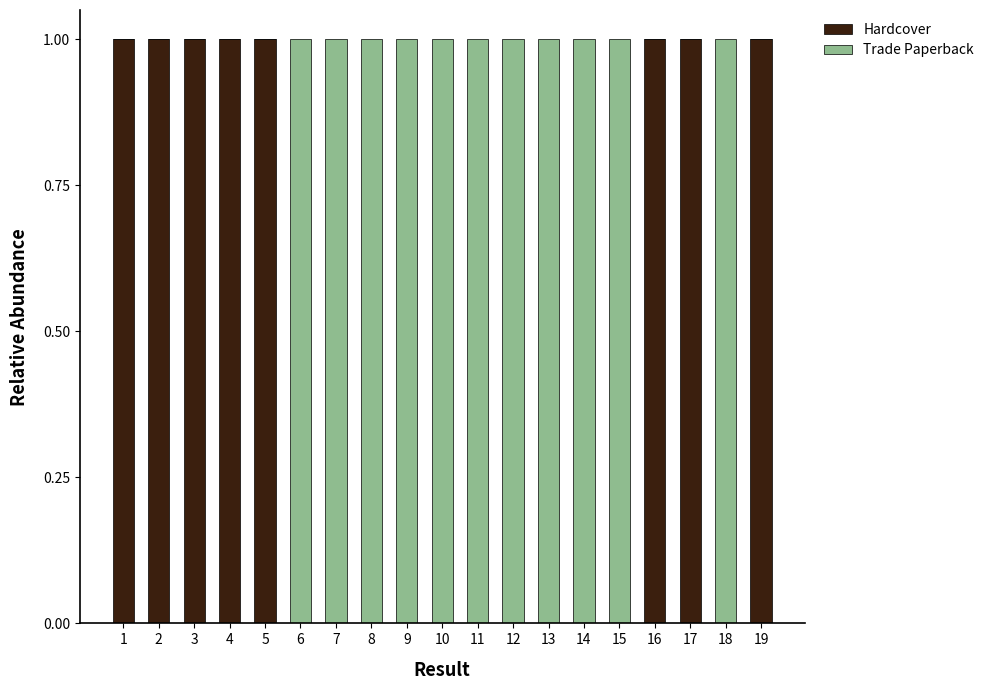

The value of Hardcover at 8 is 0. True or false?

True